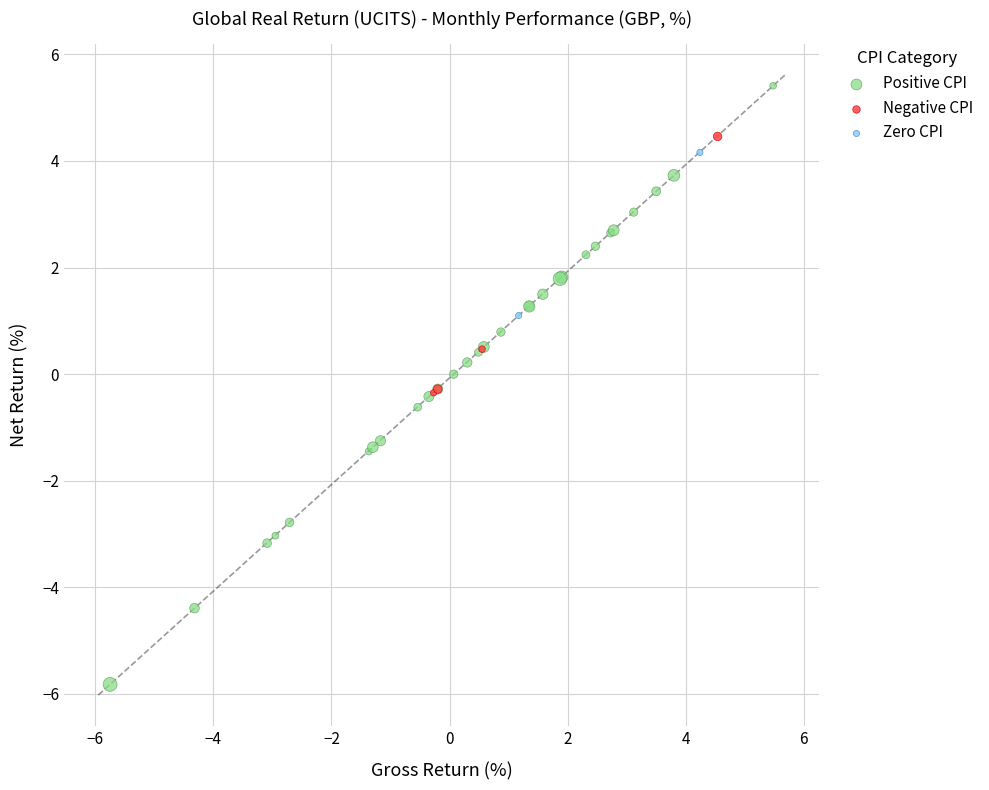

Which series reaches the maximum Y coordinate?

Positive CPI